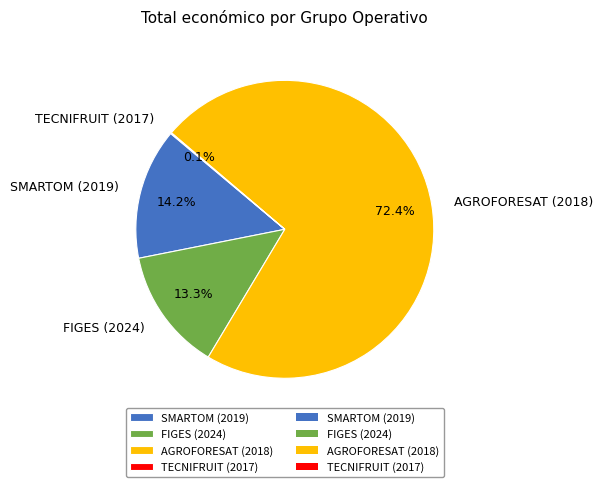

What is the ratio of the value at FIGES (2024) to the value at SMARTOM (2019)?

0.9